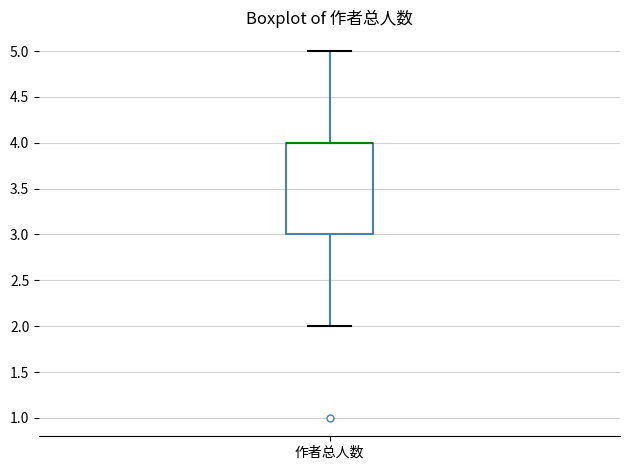

Where is the lower edge of the box for 作者总人数 on the y-axis? The values are not printed on the chart, so give them approximately, as read against the axis.

3